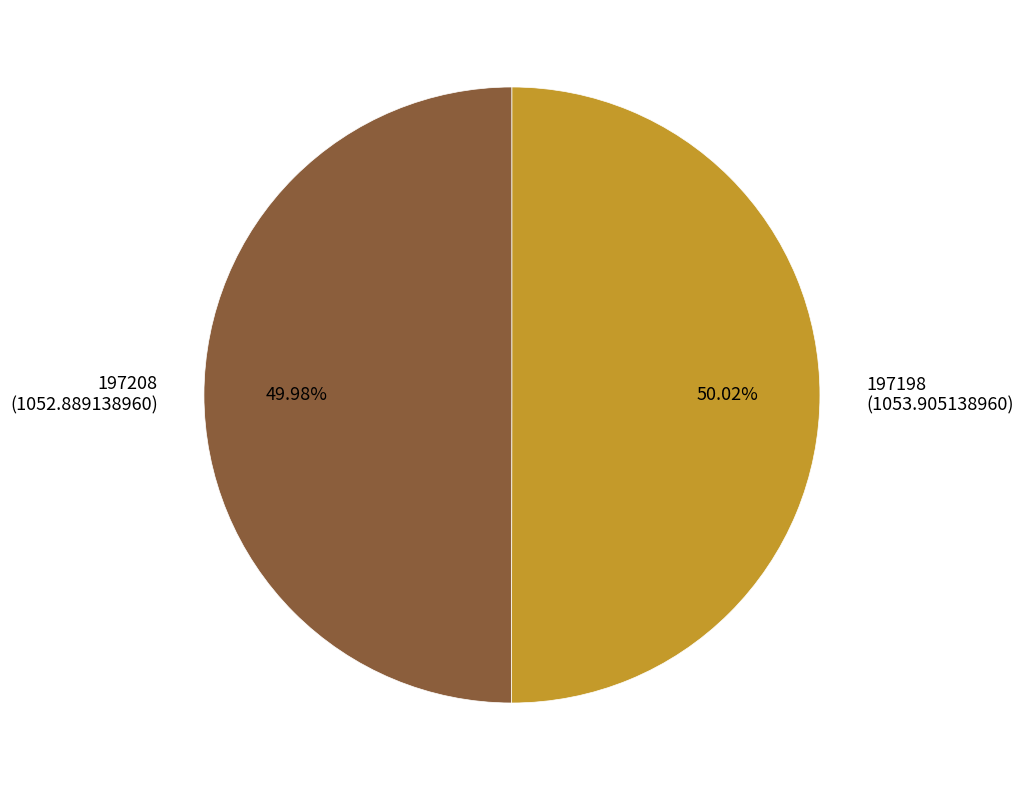

To the nearest percent, what is the difference between the 197208 and 197198 slice percentages?

0%